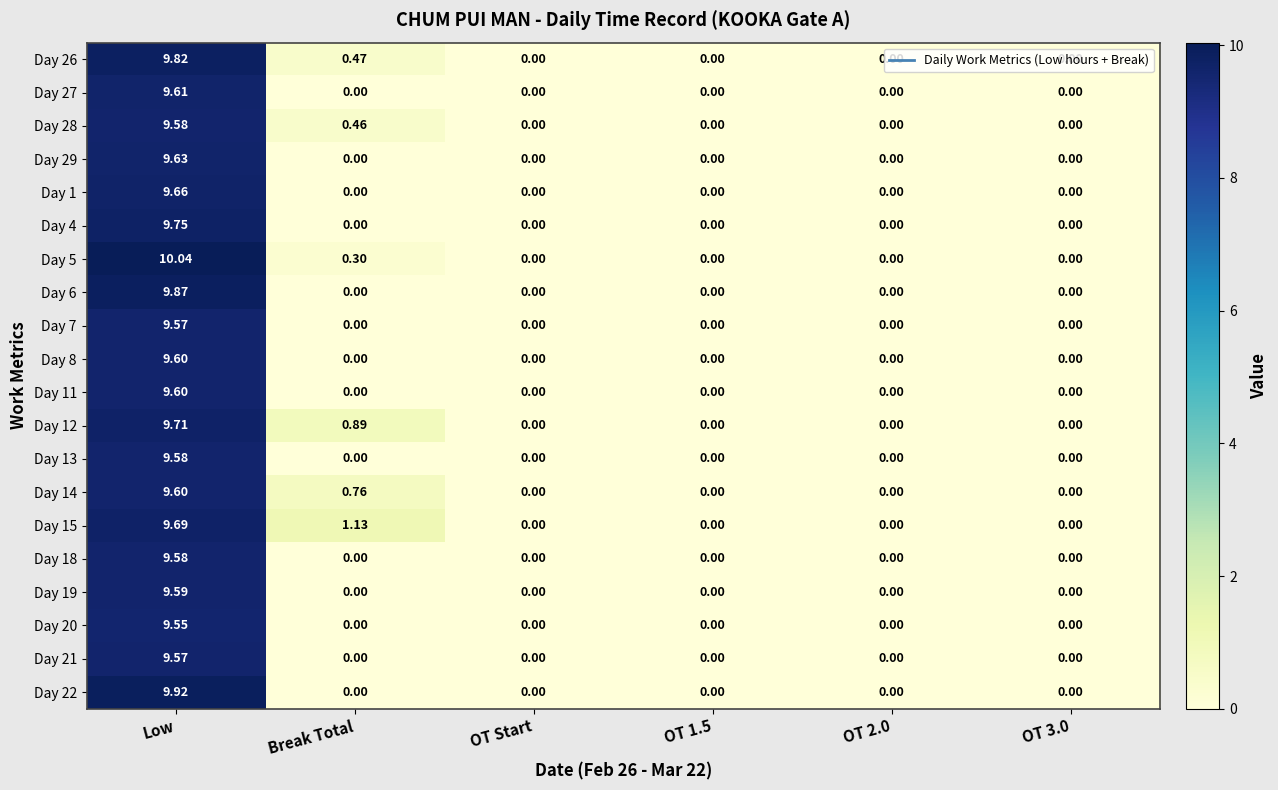

Is the value of Day 1 at Low greater than the value of Day 18 at Low?

Yes